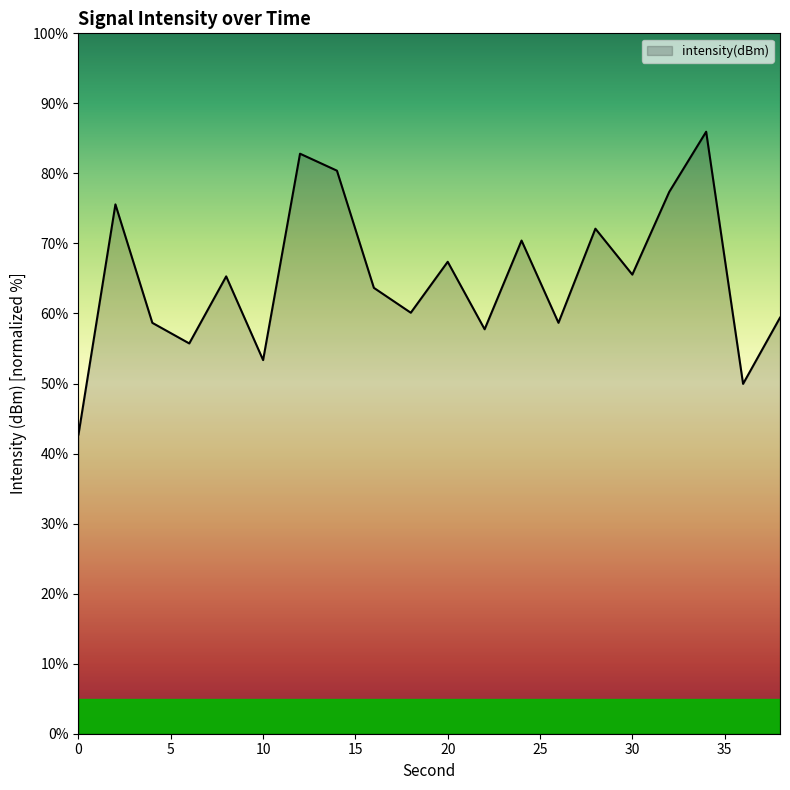

What is the difference between the maximum and minimum values?

43.2